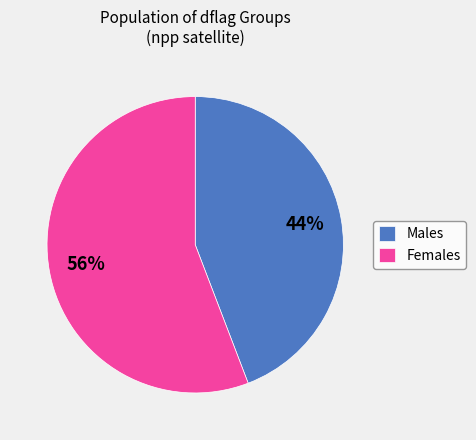

Is there any slice that represents more than half of the pie?

Yes